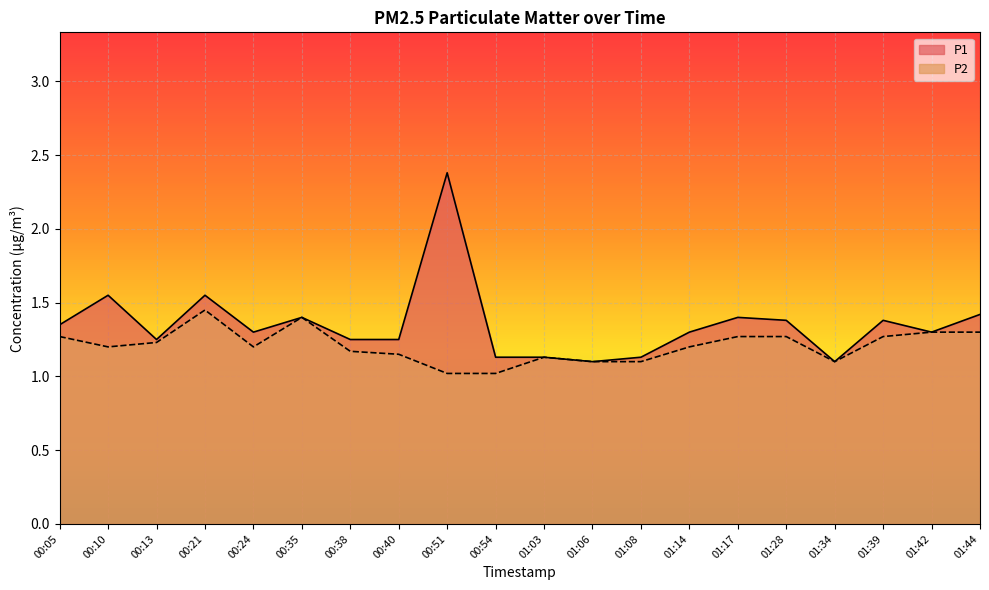

At how many categories does at least one series exceed 2?

1